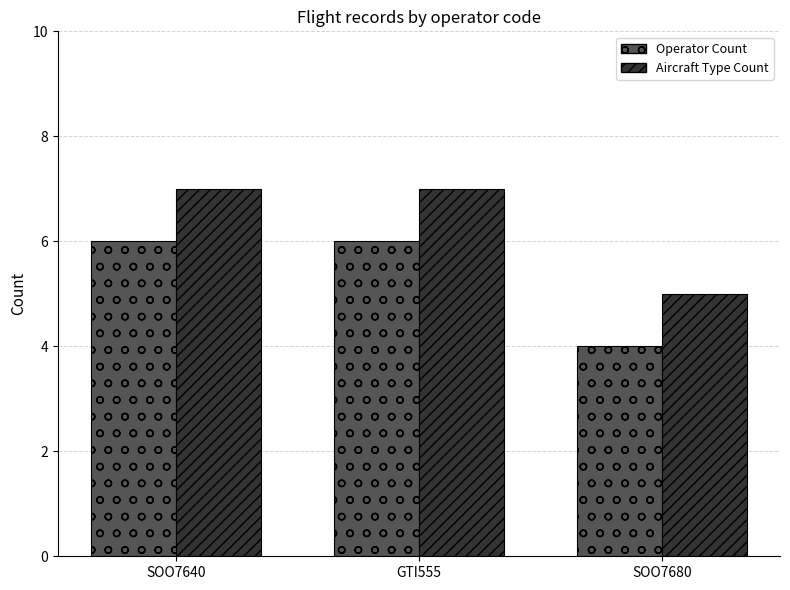

What is the lowest value of the Operator Count series?

4